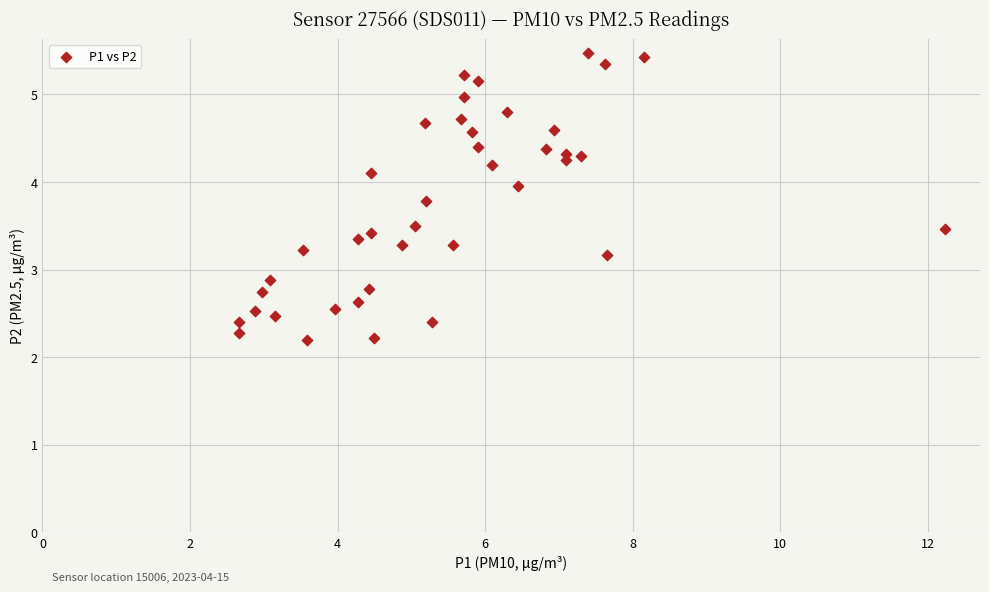

What is the range of X values (max minus min)?

9.6